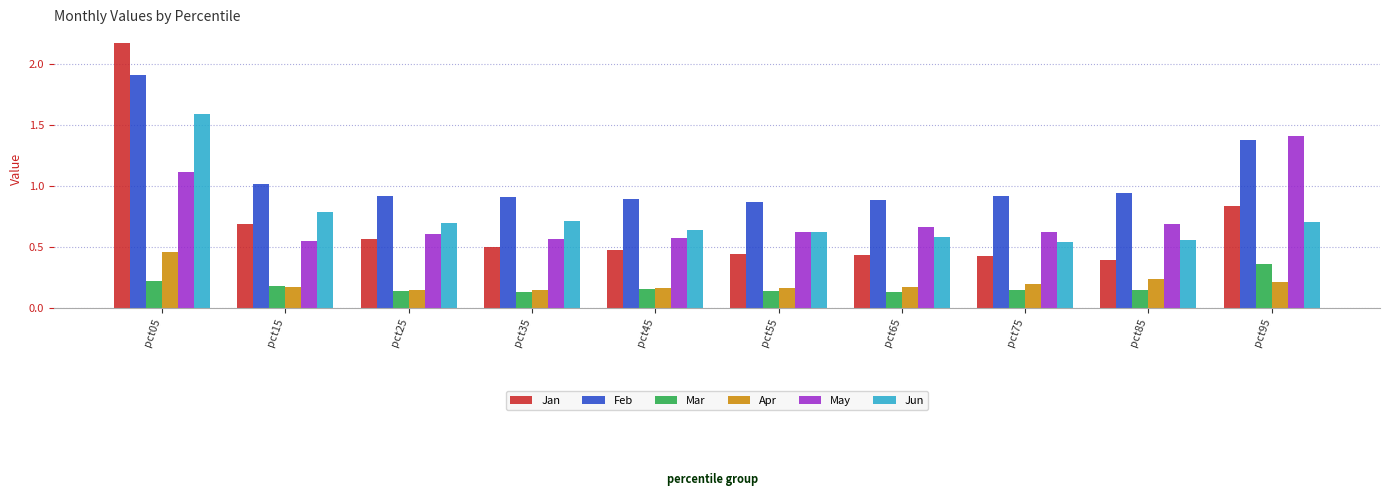

Which series changed the most between pct55 and pct95?

May